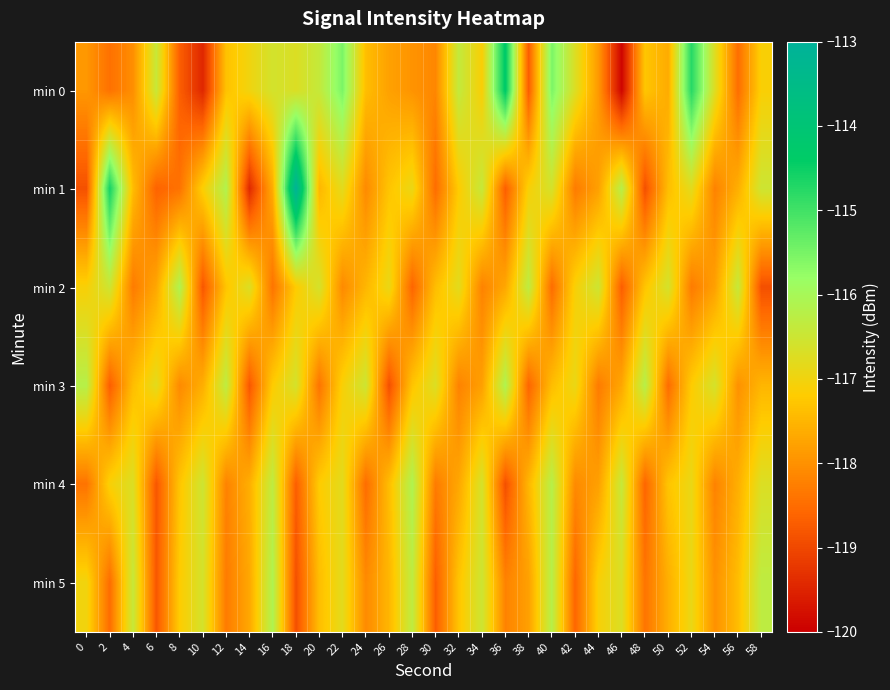

What is the spread (max minus min) of values at 18?

5.8